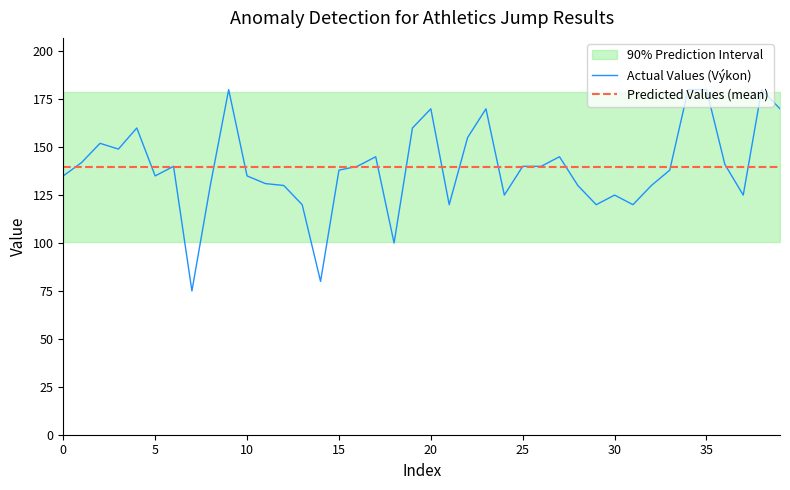

True or false: Actual Values (Výkon) has a value of 90.3 at 10.

False